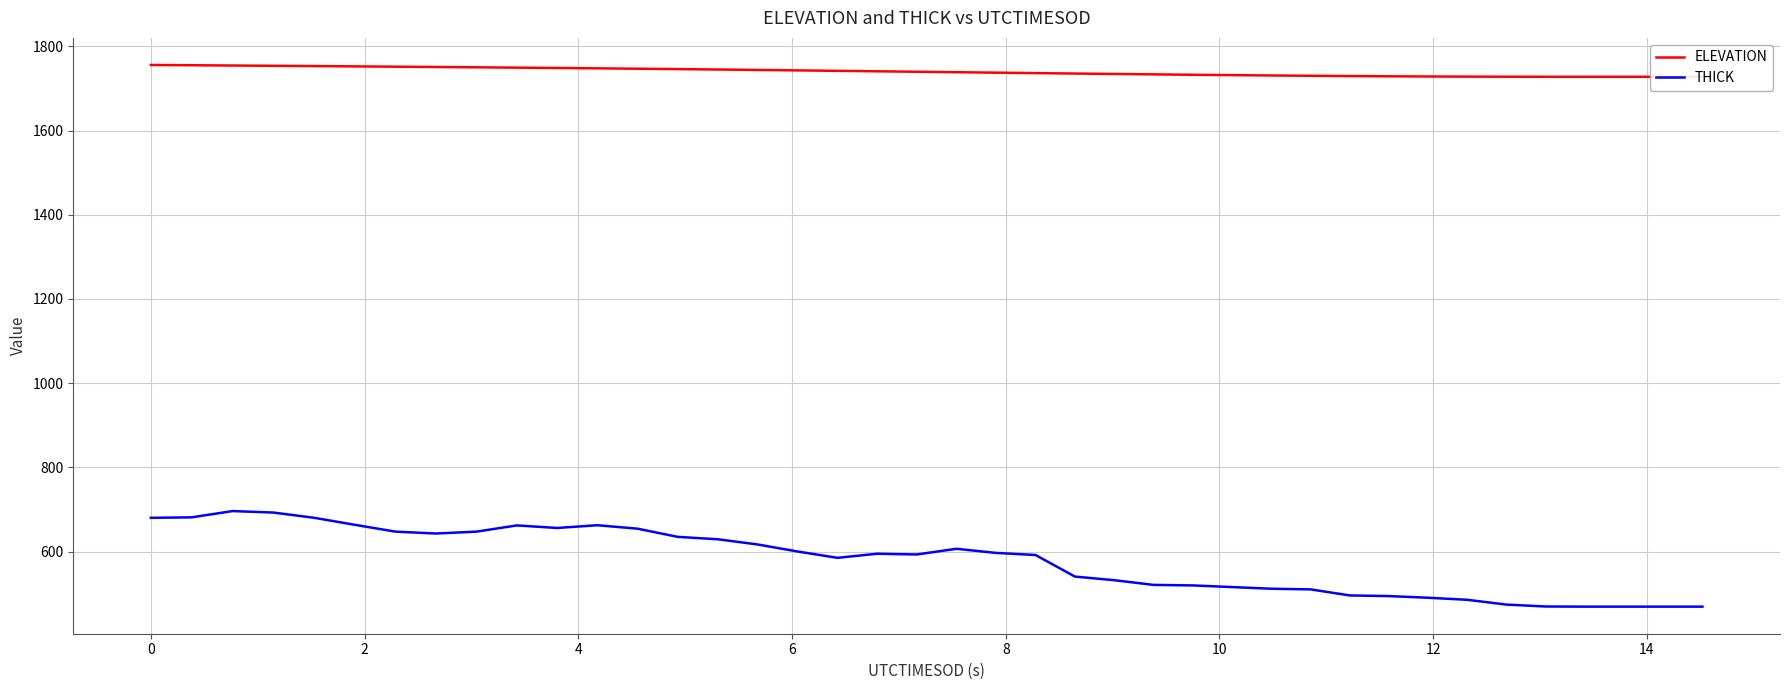

Which series has the largest total across all categories?

ELEVATION